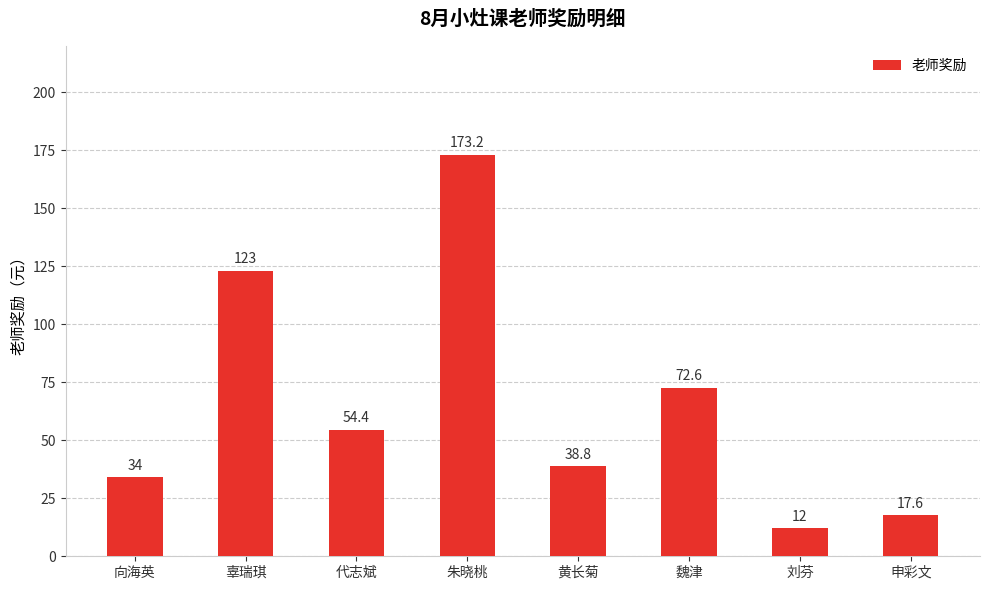

The value at 代志斌 is 87.0. True or false?

False